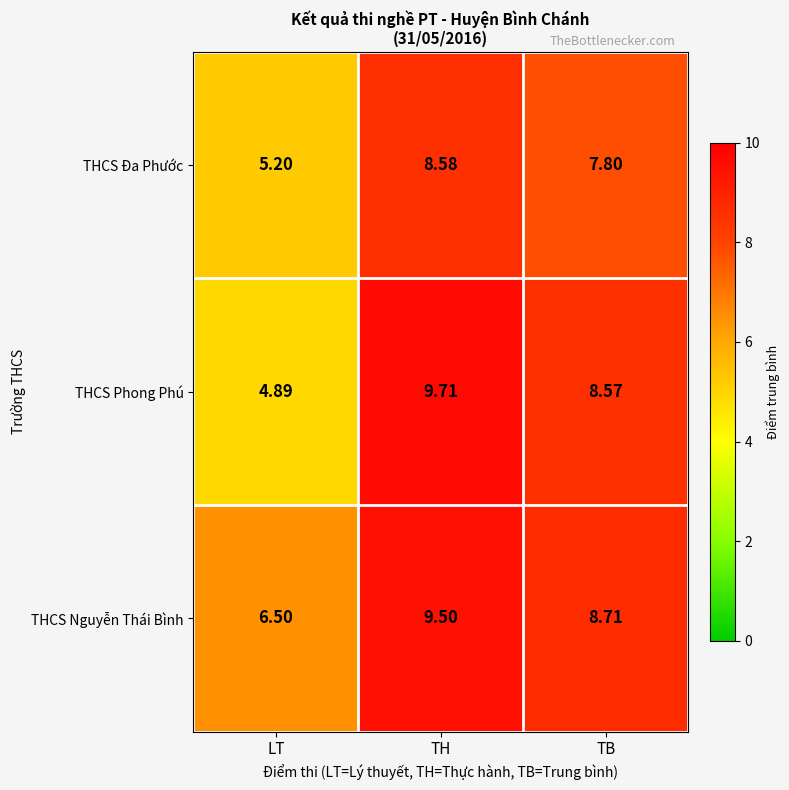

Which series has the widest spread of values?

THCS Phong Phú